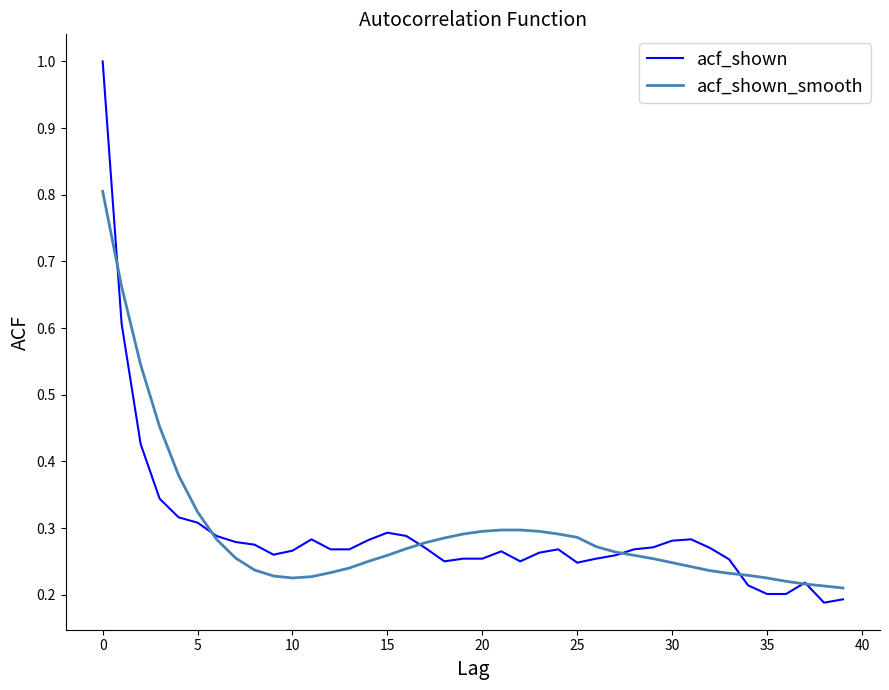

Count the number of data series in this chart.

2